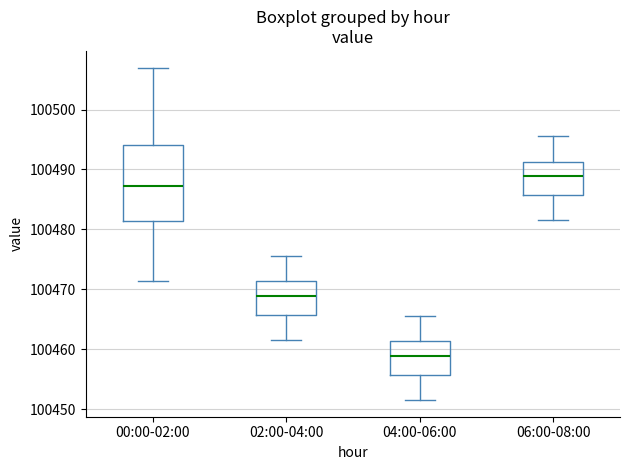

Which box has the lowest median line?

04:00-06:00